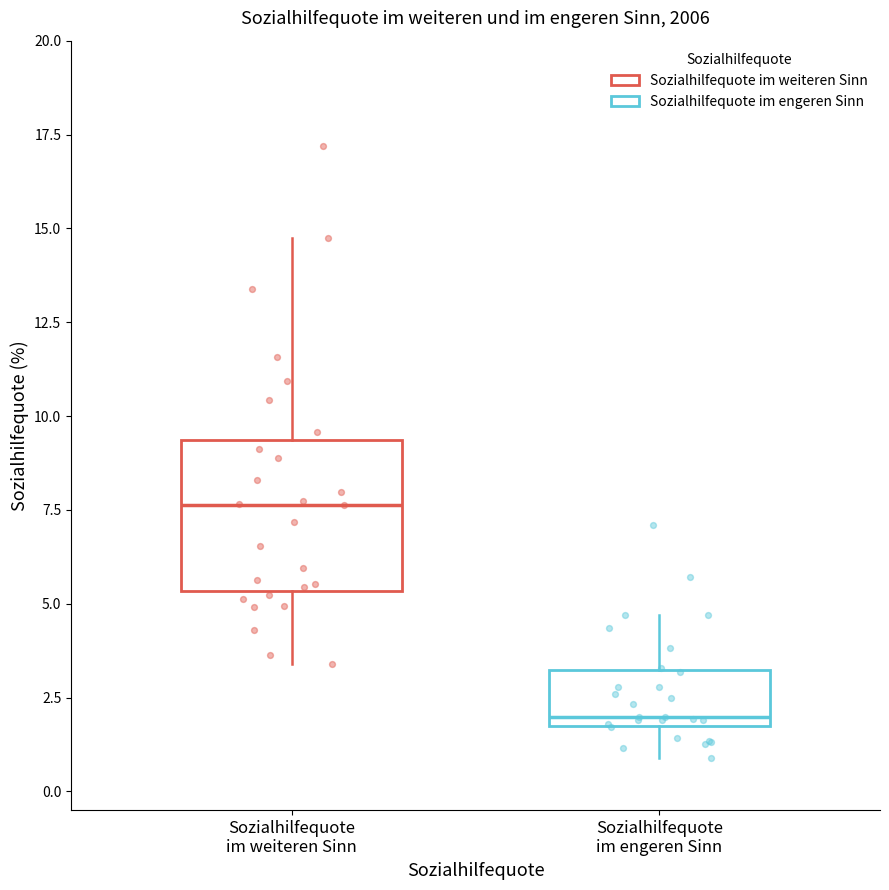

Reading left to right, transcribe this box plot: for each box, give where its median line is, the range the box spans, and where its two whiskers end, as read against the y-axis. The values are not printed on the chart, so give them approximately, as read against the axis.

Sozialhilfequote im weiteren Sinn: median 7.5, box 5.5 to 9.5, whiskers 3.5 to 14.5
Sozialhilfequote im engeren Sinn: median 2.0 (just above the box's lower edge), box 2.0 to 3.0, whiskers 1.0 to 4.5